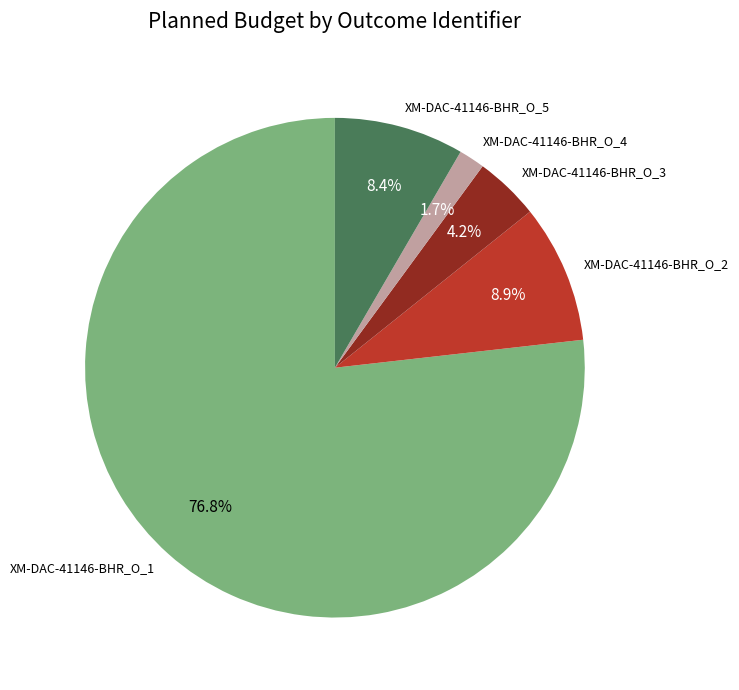

What percentage is the XM-DAC-41146-BHR_O_3 slice, to the nearest percent?

4%